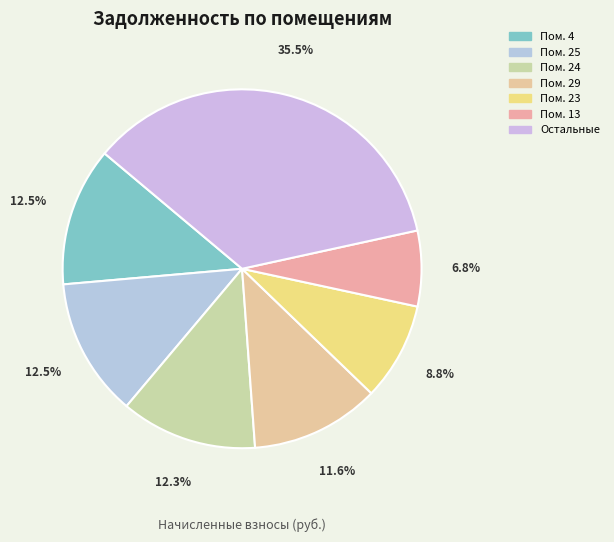

Count the number of slices in the pie.

7